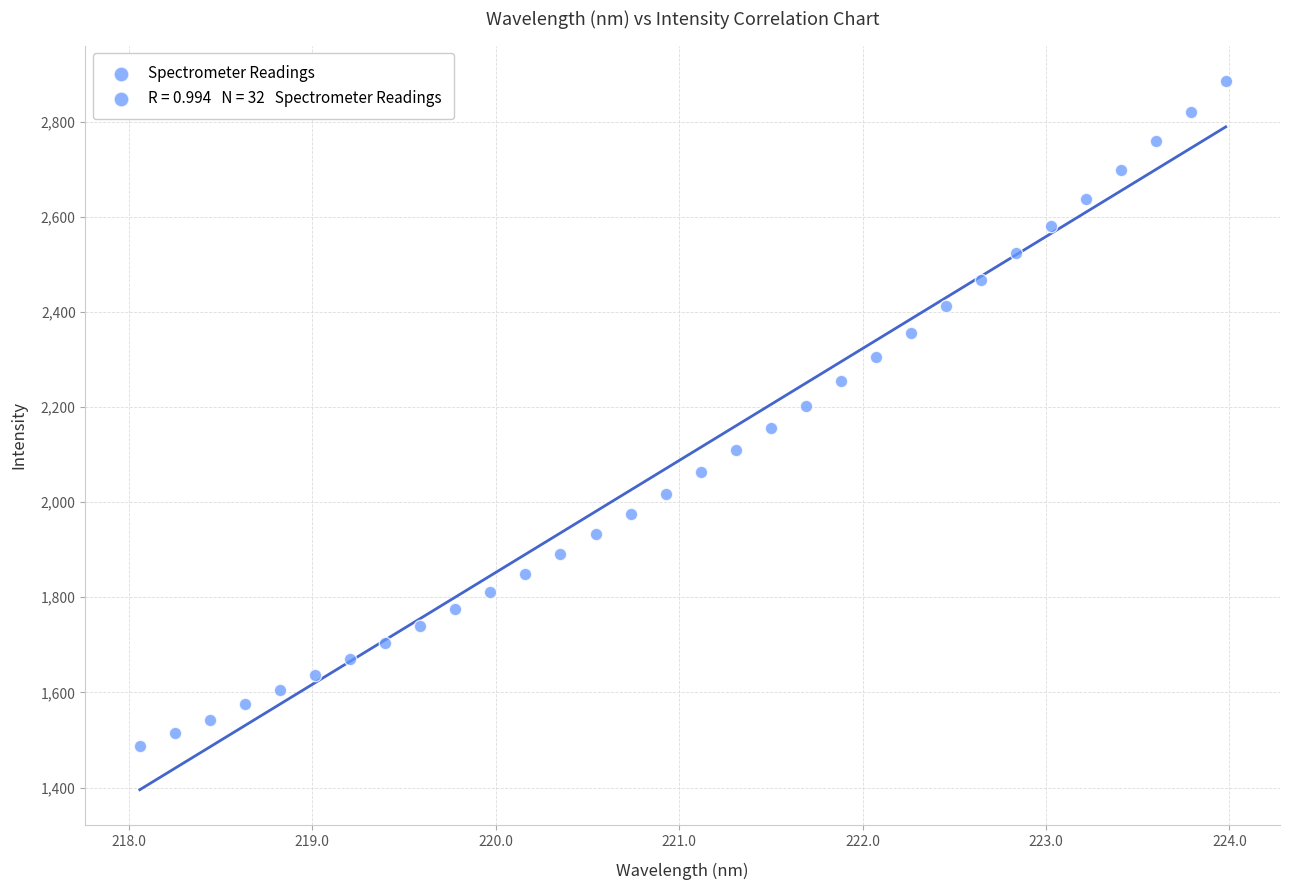

What is the range of X values (max minus min)?

5.9